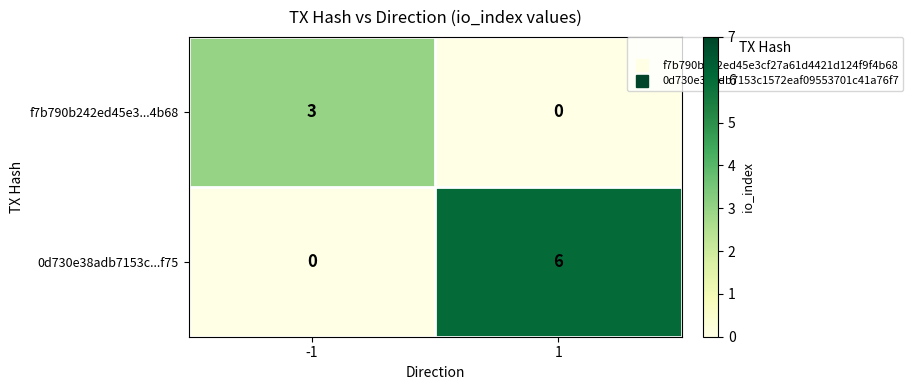

What is the total value across all series at 1?

6